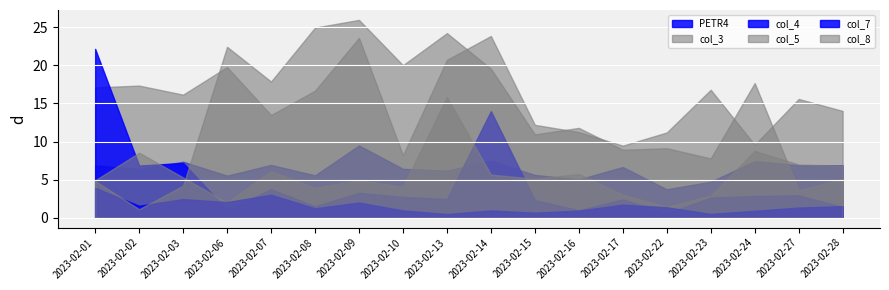

At which label does PETR4 reach its minimum?

2023-02-22